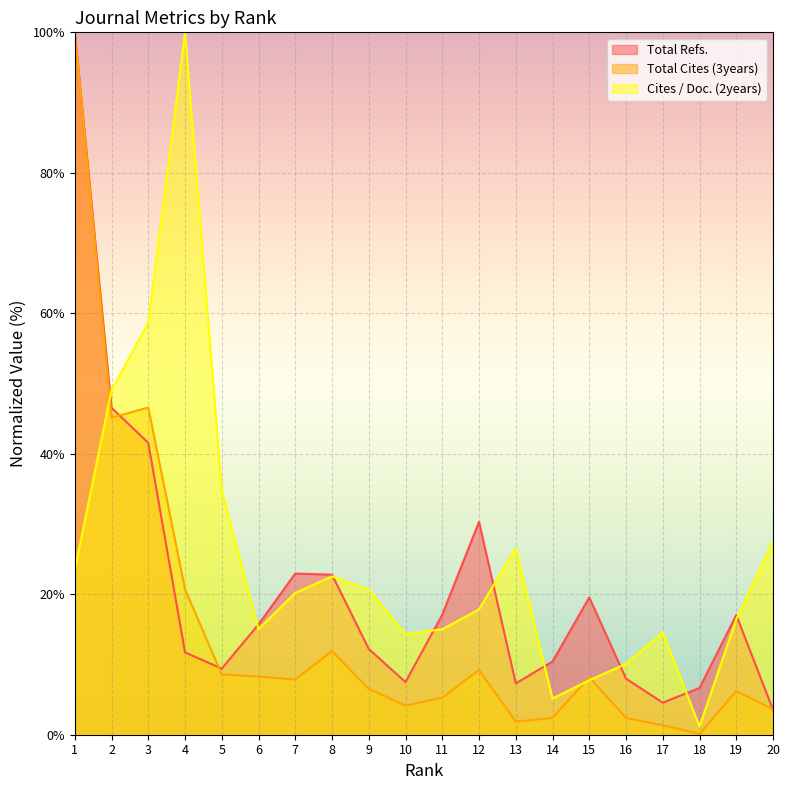

The Total Cites (3years) series shows 7.7 at 8. True or false?

False